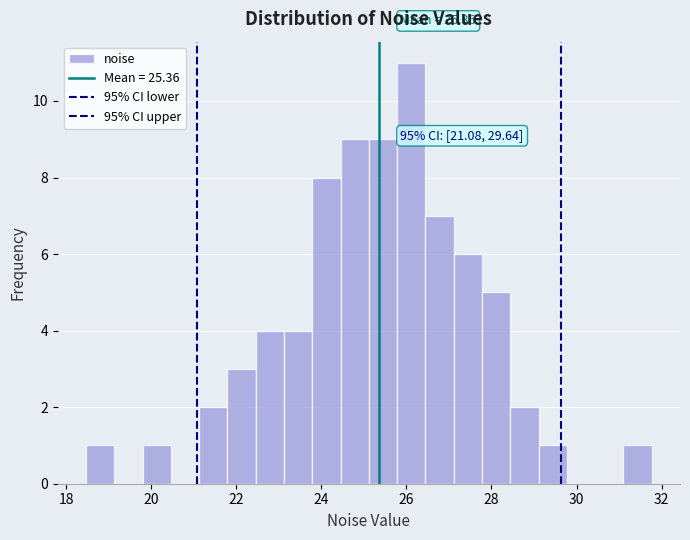

Read against the x-axis, roughly where is the centre of the tallest bar?

26.2